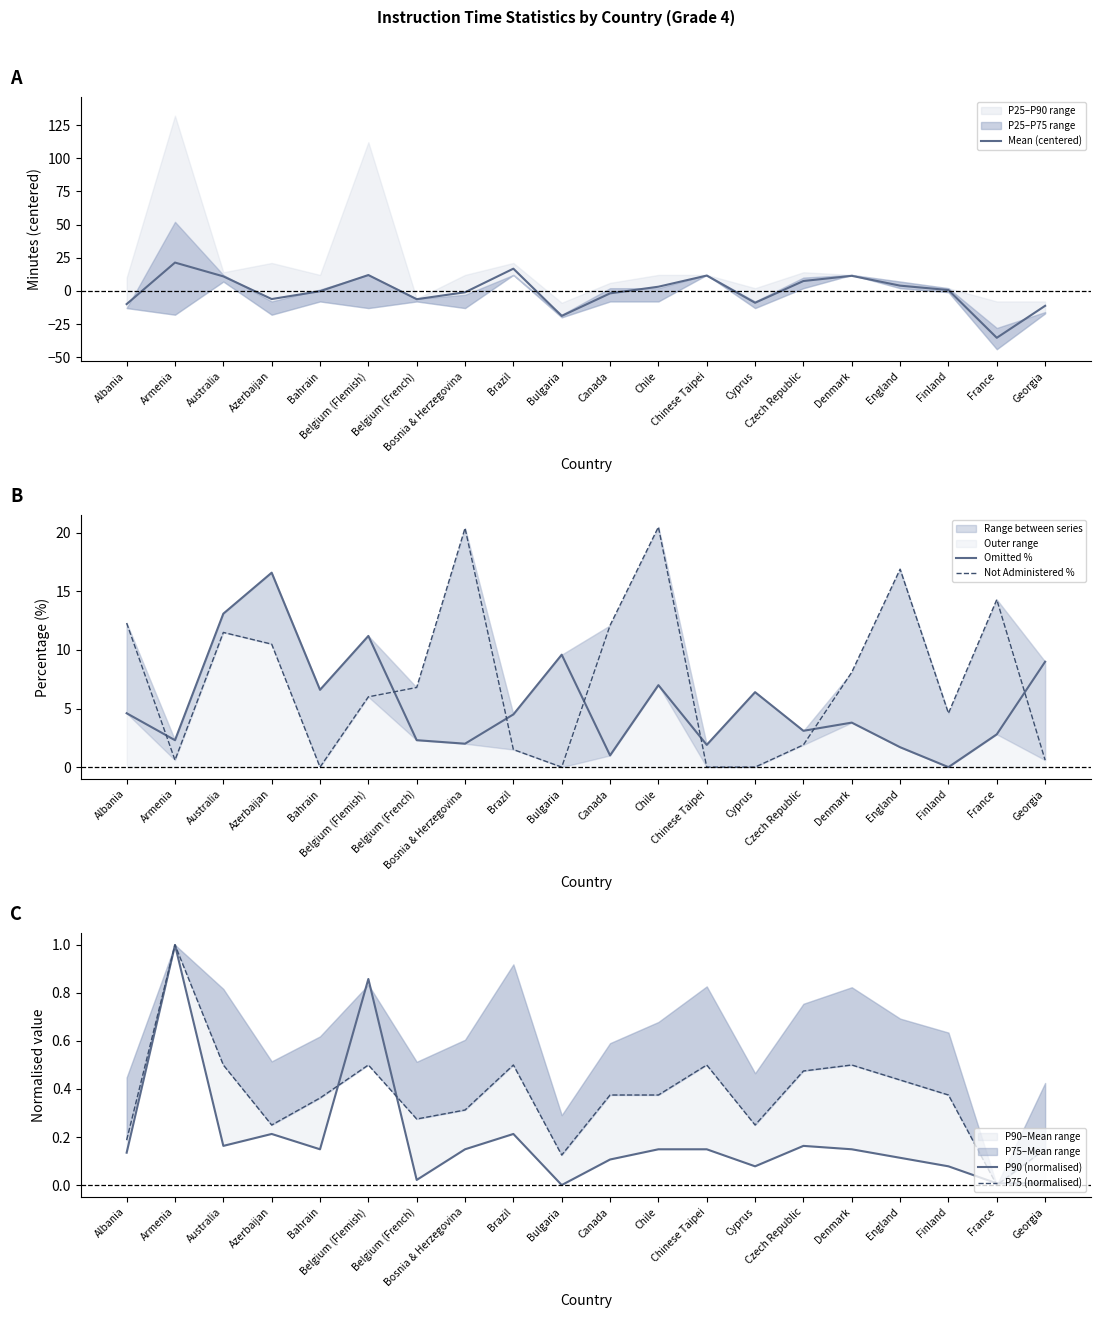

What is the spread (max minus min) of values at England?

16.8